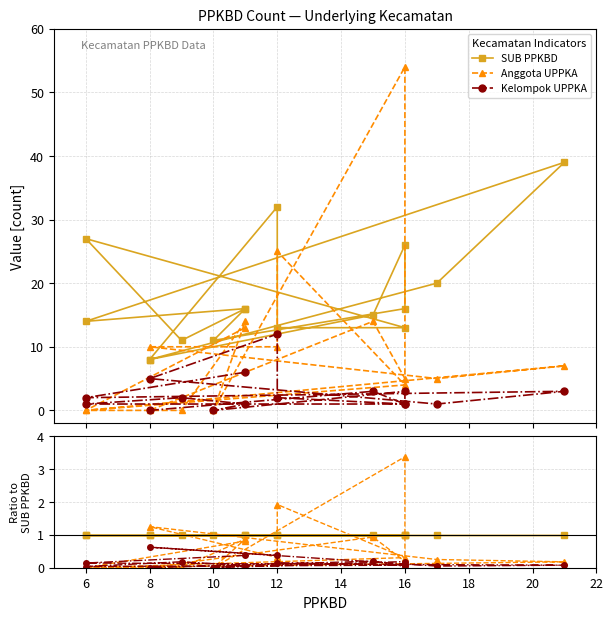

How many values in Anggota UPPKA are above zero?

11